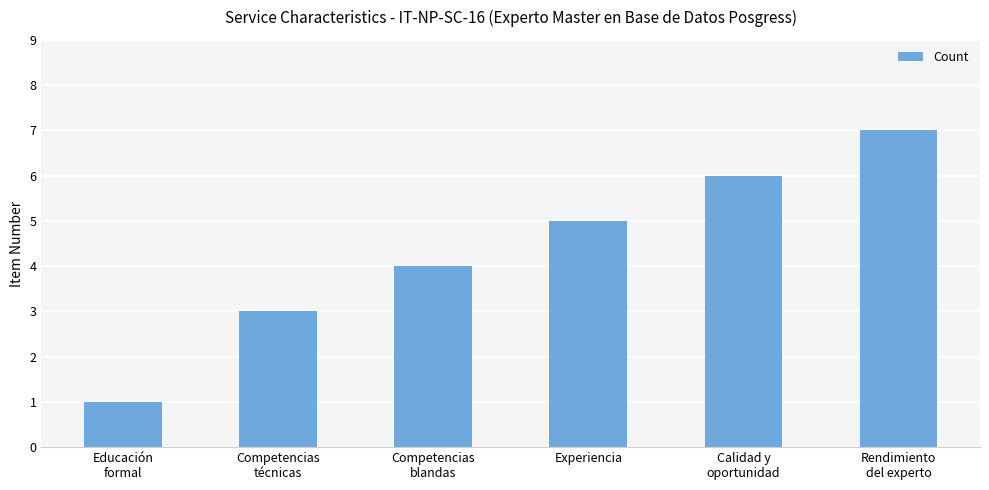

Rank the categories by value from highest to lowest.

Rendimiento
del experto, Calidad y
oportunidad, Experiencia, Competencias
blandas, Competencias
técnicas, Educación
formal